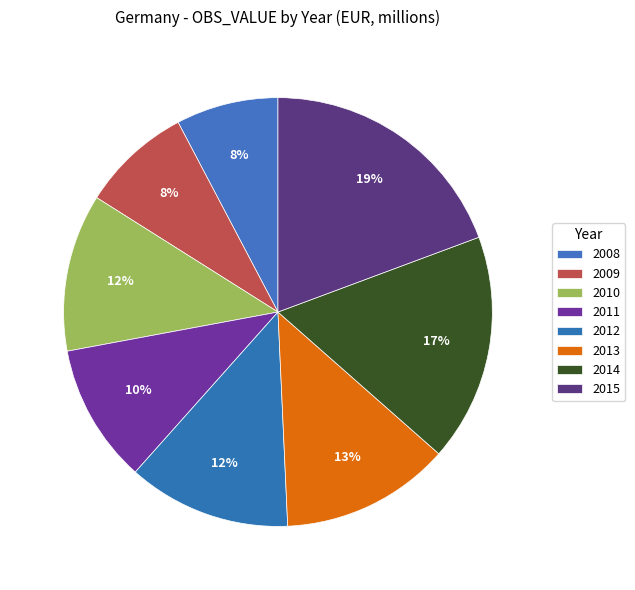

Combined, do 2012 and 2009 account for over 50%?

No